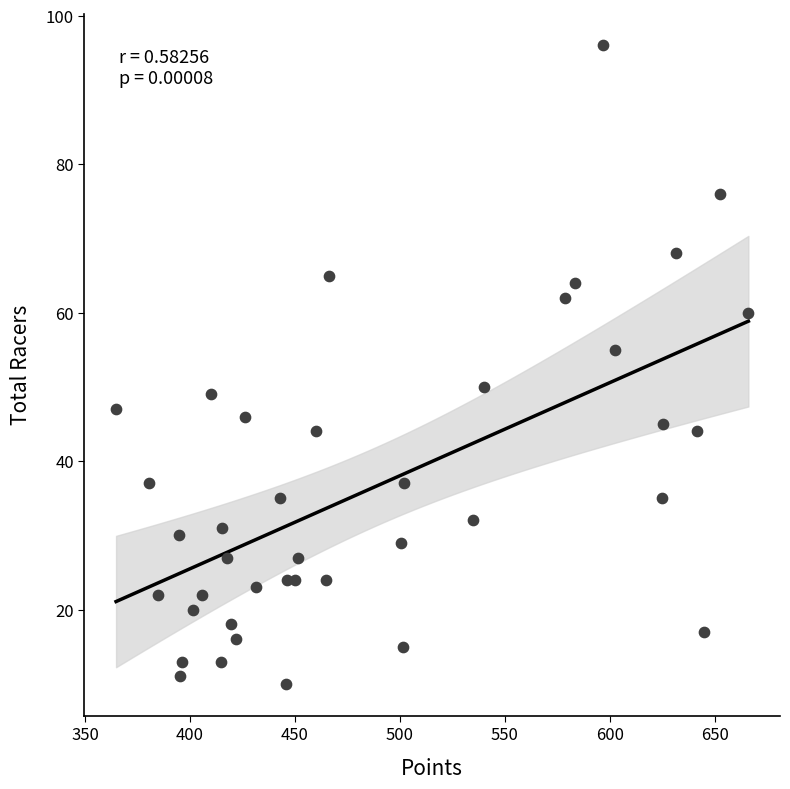

What Y value in the scatter plot is closest to 53?

55